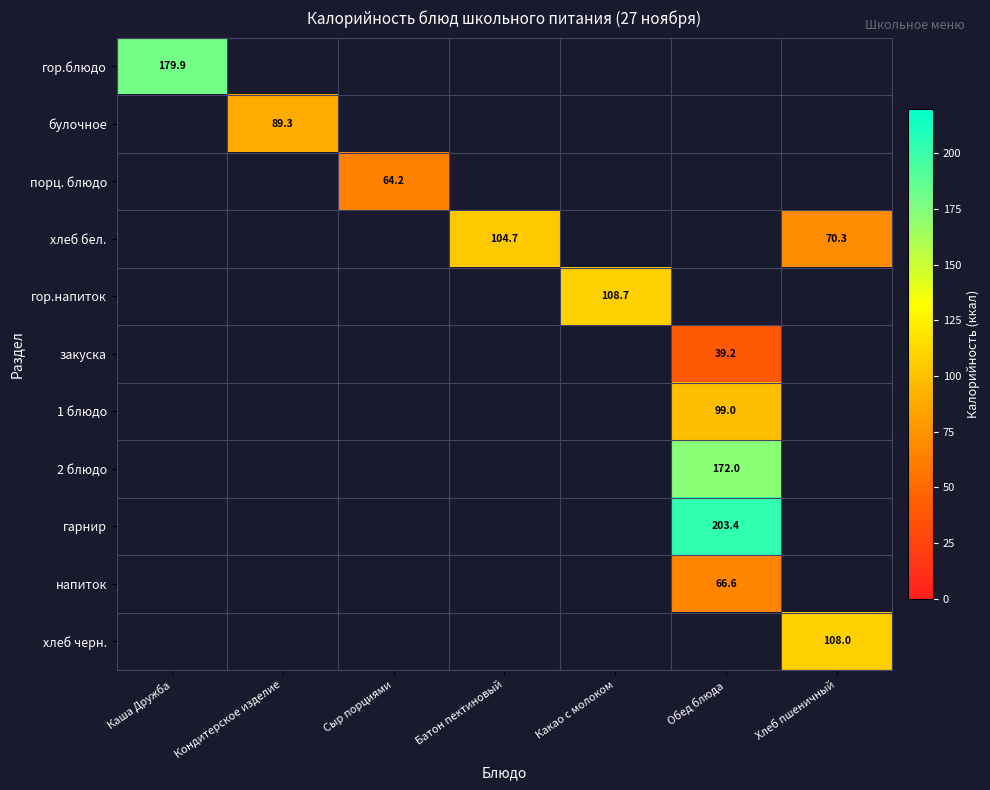

Which label corresponds to the smallest value in the chart?

Кондитерское изделие